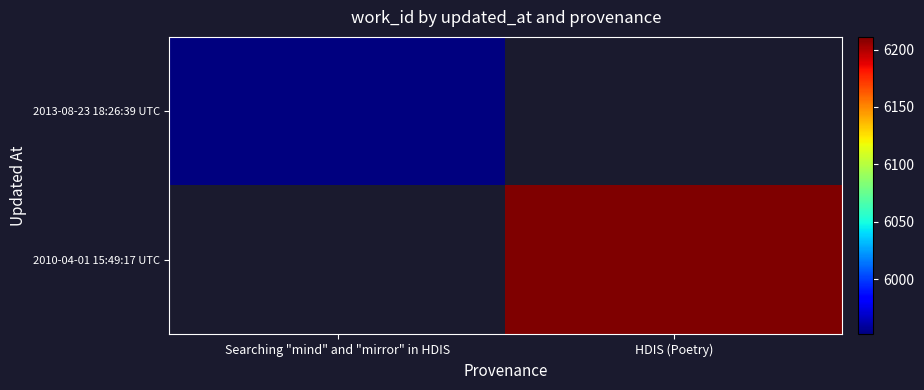

At which label does 2010-04-01 15:49:17 UTC reach its peak?

Searching "mind" and "mirror" in HDIS